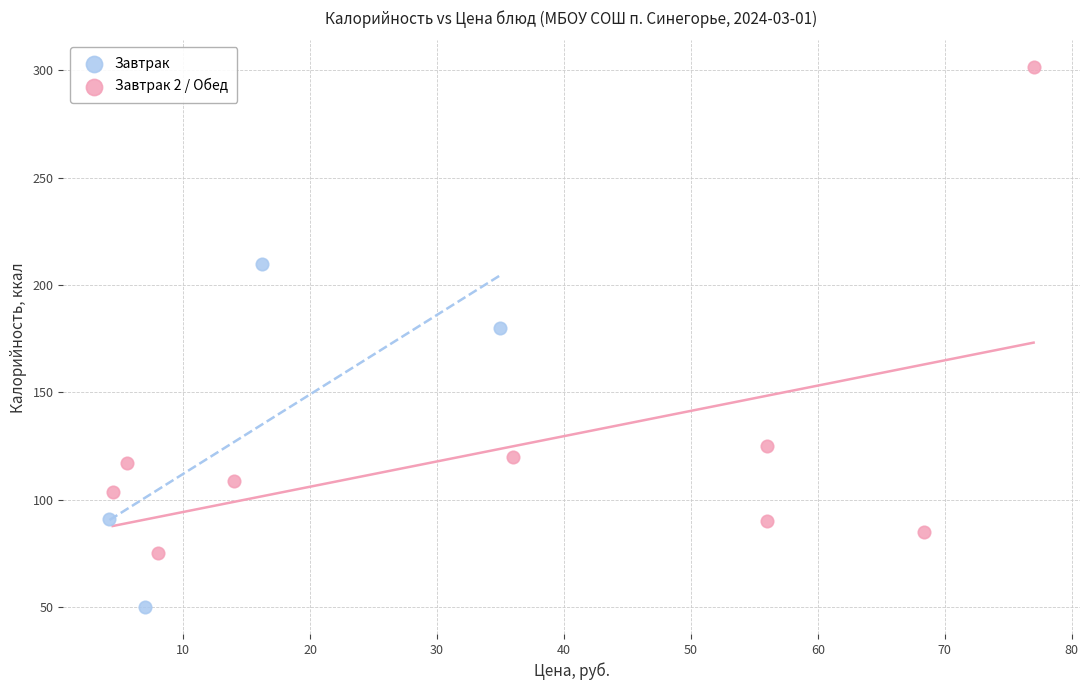

Which series contains the lowest Y value?

Завтрак